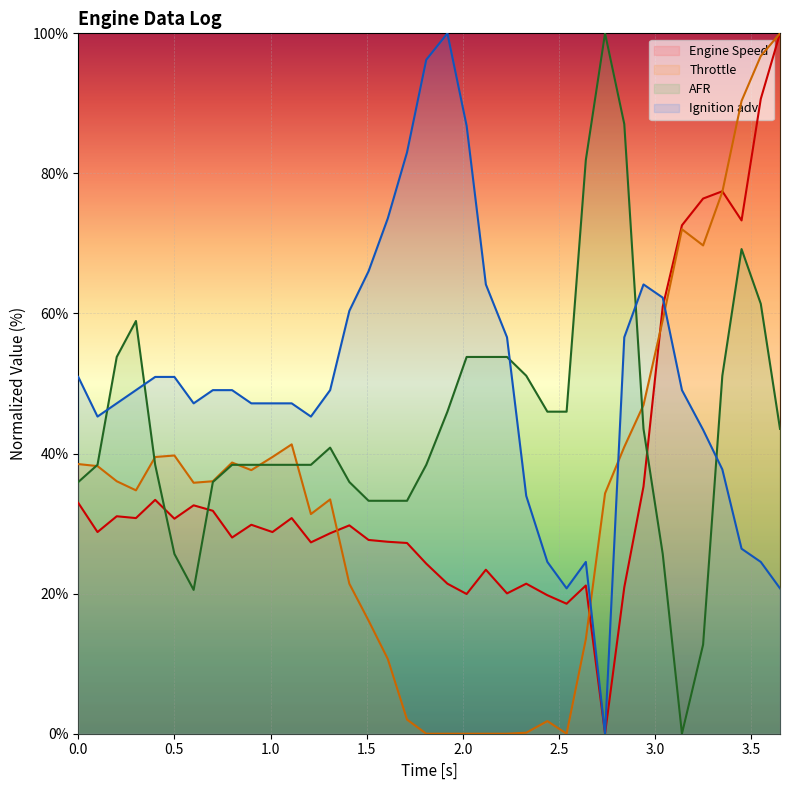

In Engine Speed, how many points are higher than both neighbors (excluding endpoints)?

10